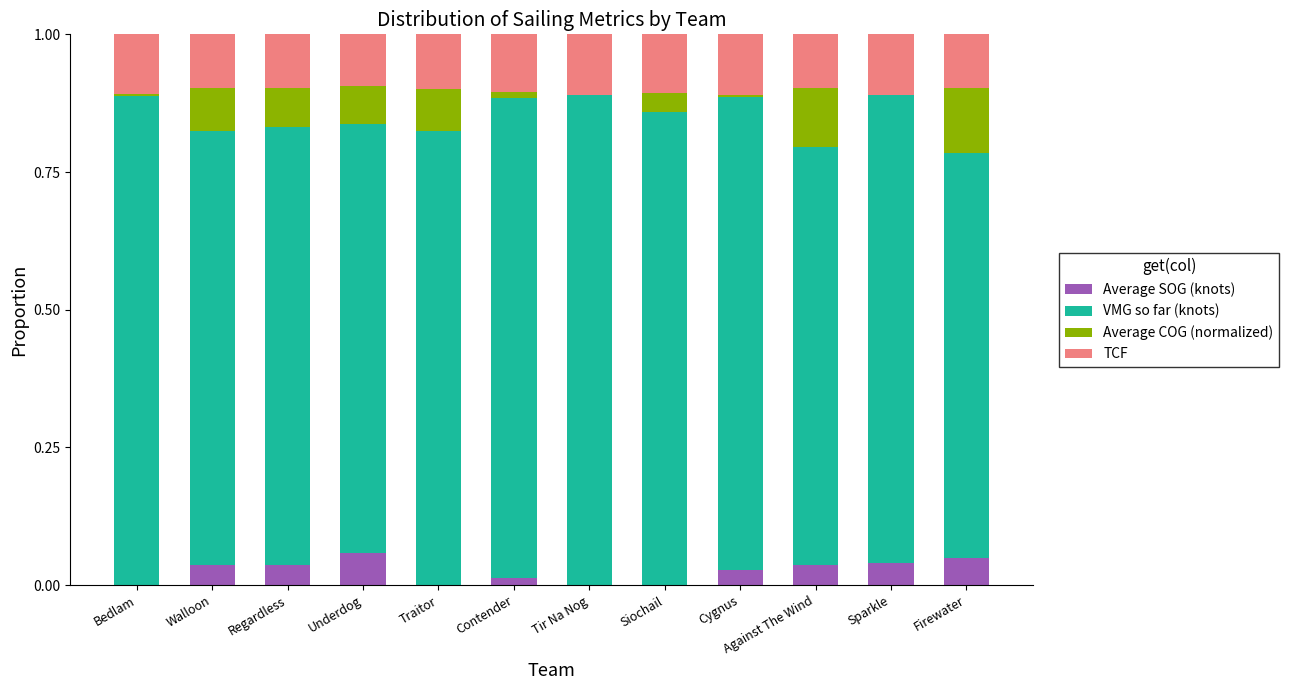

What is the total value across all series at Underdog?

1.0